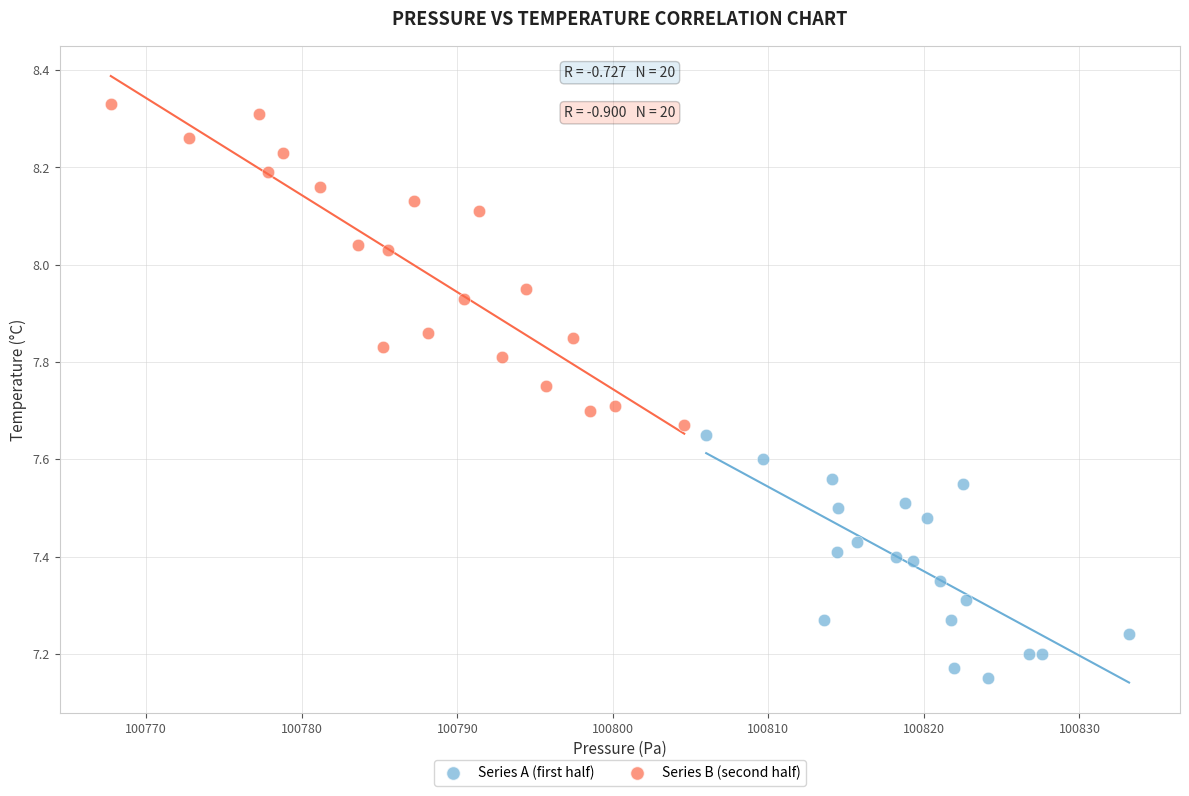

Which series has the widest spread of Y values?

Series B (second half)